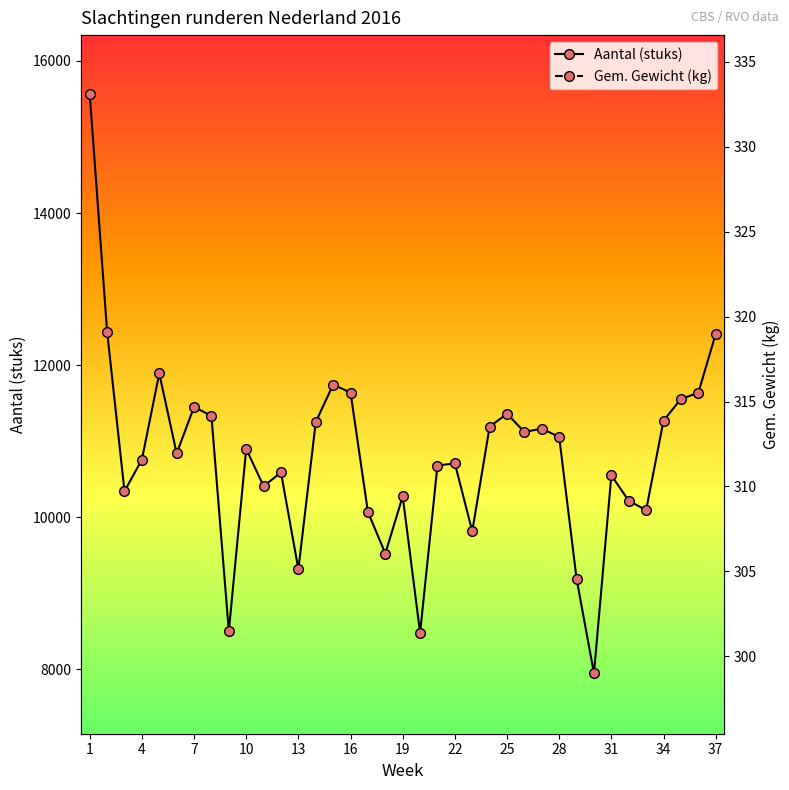

True or false: Aantal (stuks) has more than 0 points higher than both neighbors.

True